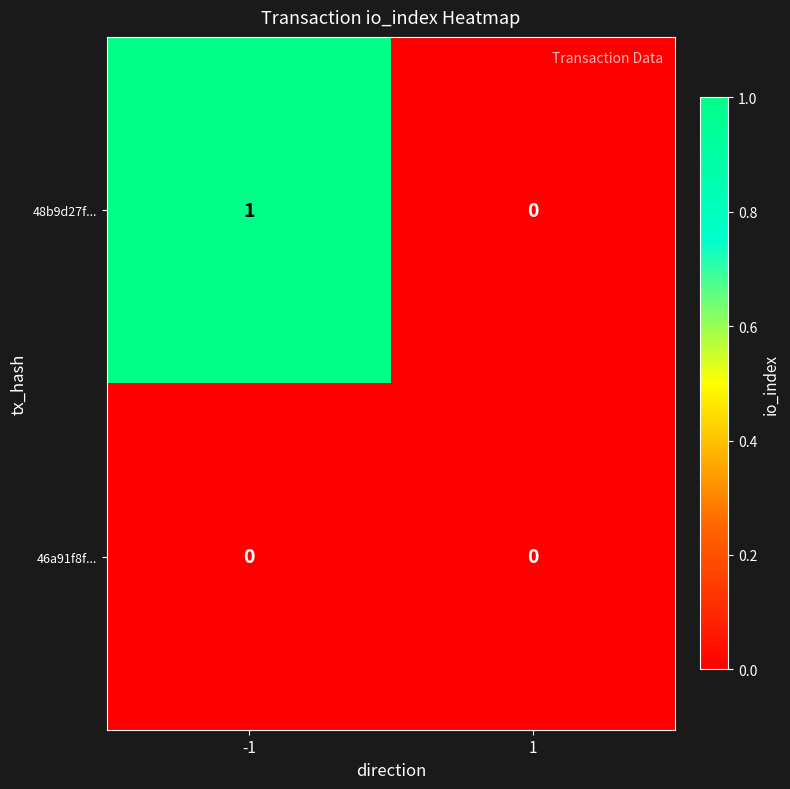

Which series has the largest total across all categories?

48b9d27f...